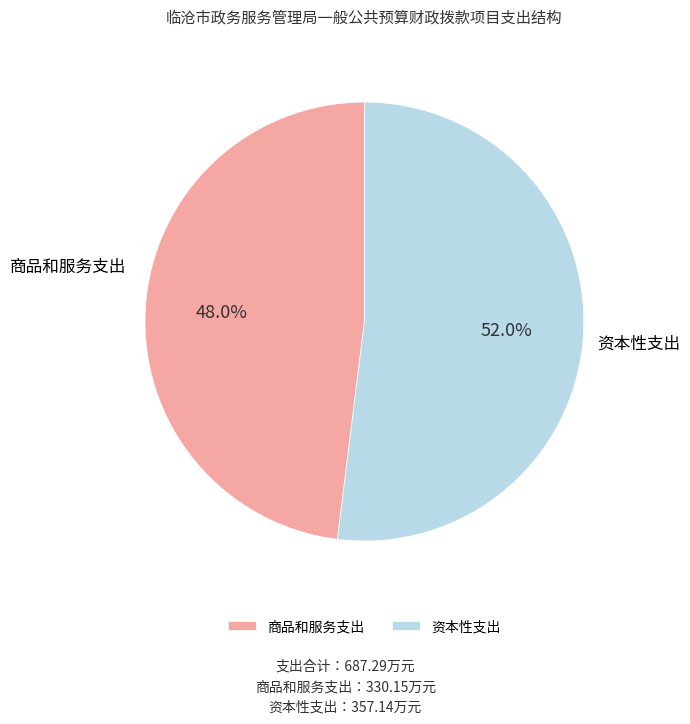

Do 商品和服务支出 and 资本性支出 together represent more than half of the pie?

Yes